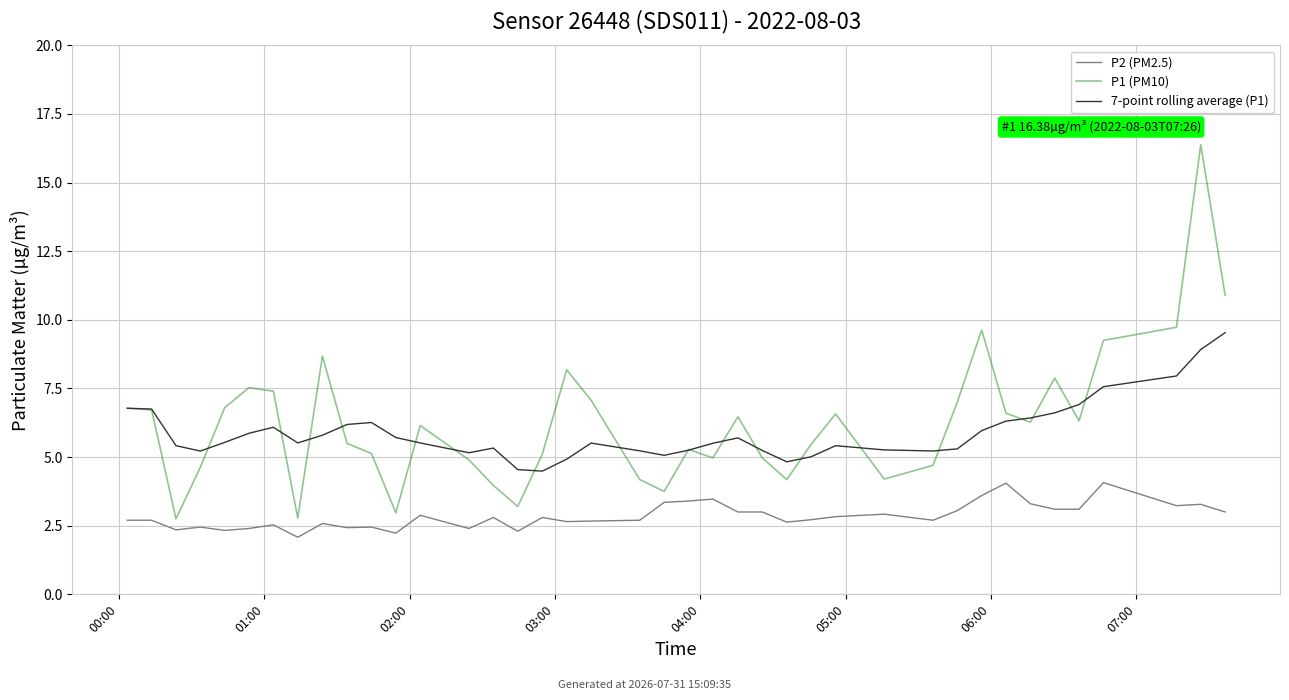

Does the chart display data point markers on the line(s)?

No